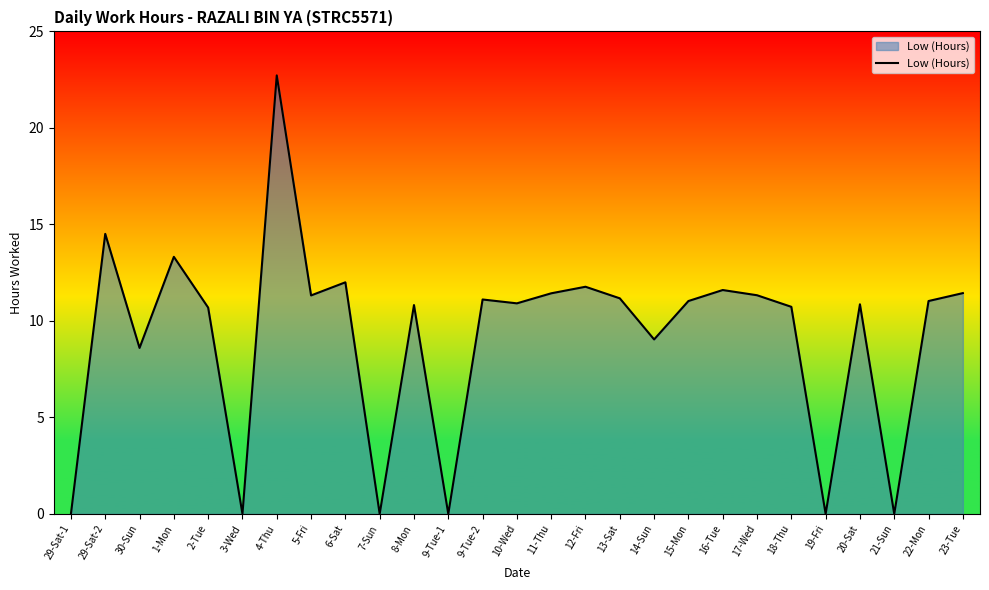

What is the difference between the maximum and minimum values?

22.7